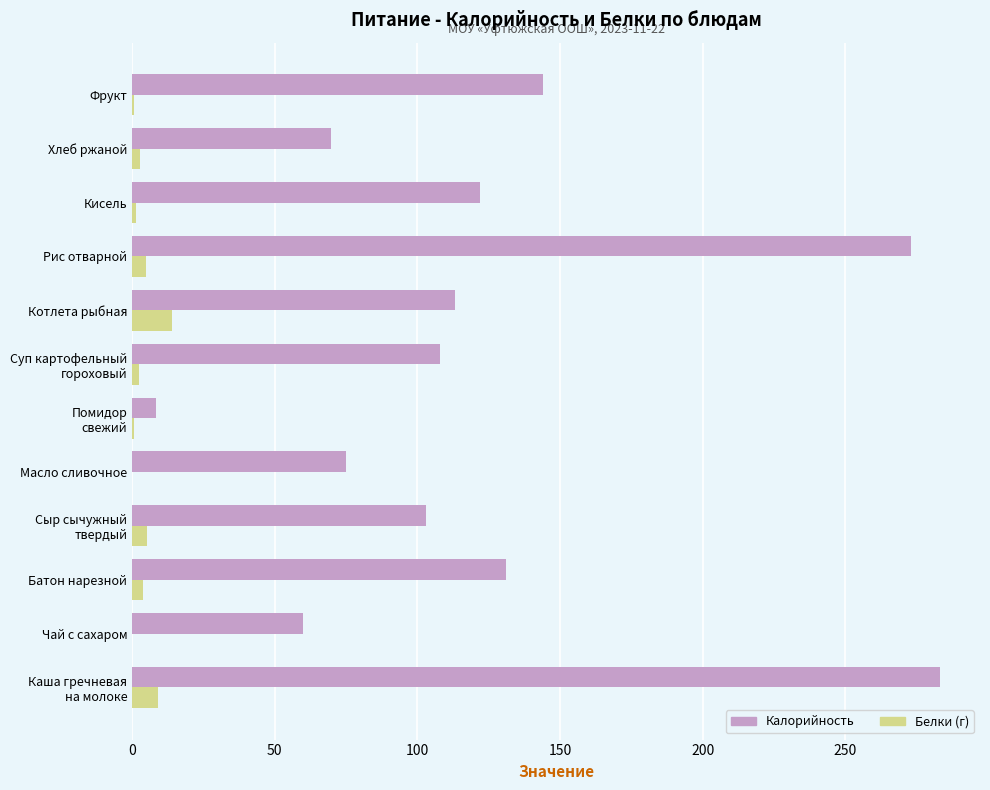

Count the number of categories in the chart.

12